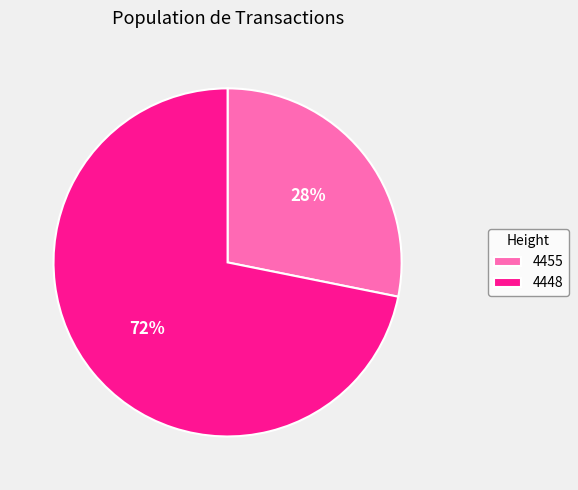

To the nearest percent, what is the average slice percentage?

50%